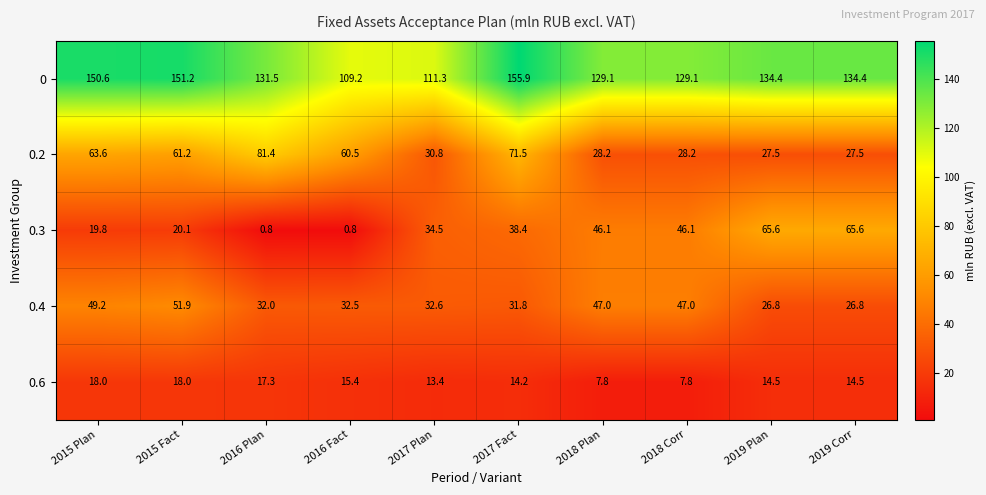

At which label does 0.4 first exceed 32?

2015 Plan